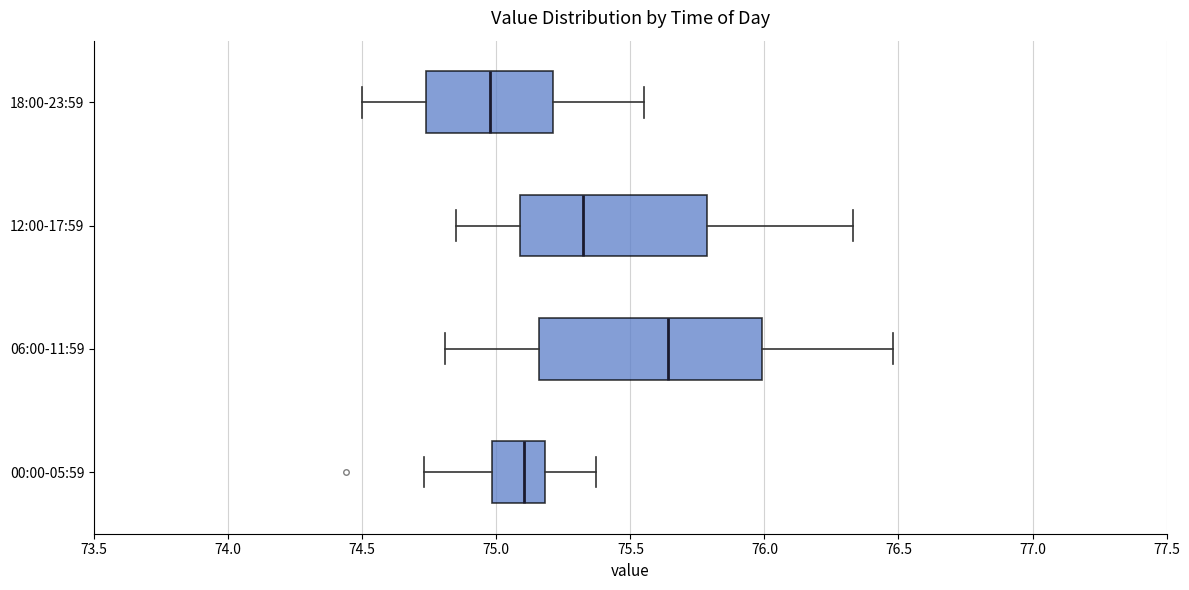

Reading bottom to top, transcribe this box plot: for each box, give where its median line is, the range the box spans, and where its two whiskers end, as read against the x-axis. The values are not printed on the chart, so give them approximately, as read against the axis.

00:00-05:59: median 75.10, box 75.00 to 75.20, whiskers 74.75 to 75.35
06:00-11:59: median 75.65, box 75.15 to 76.00, whiskers 74.80 to 76.50
12:00-17:59: median 75.35, box 75.10 to 75.80, whiskers 74.85 to 76.35
18:00-23:59: median 75.00, box 74.75 to 75.20, whiskers 74.50 to 75.55